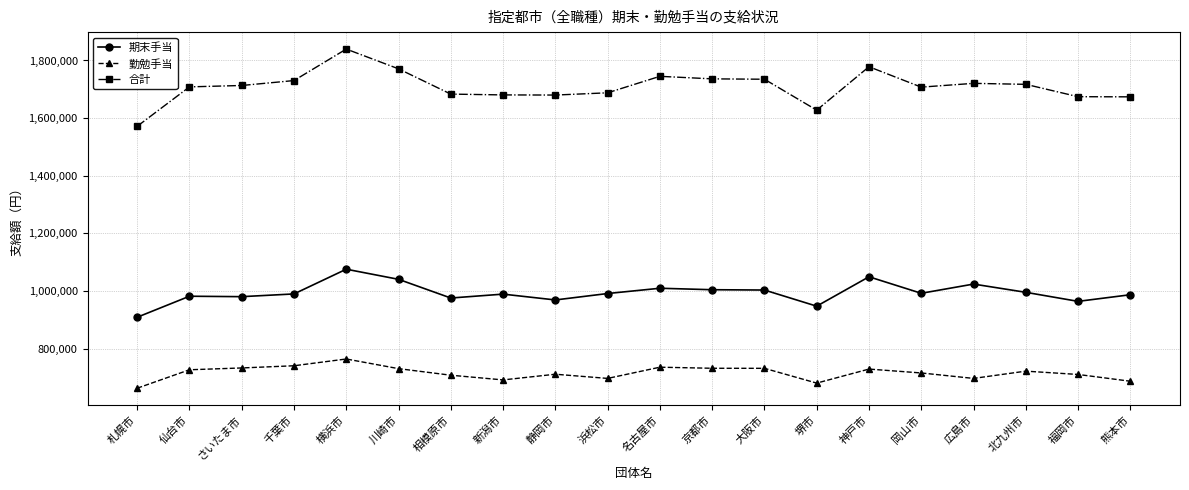

True or false: 合計 has more than 0 points higher than both neighbors.

True